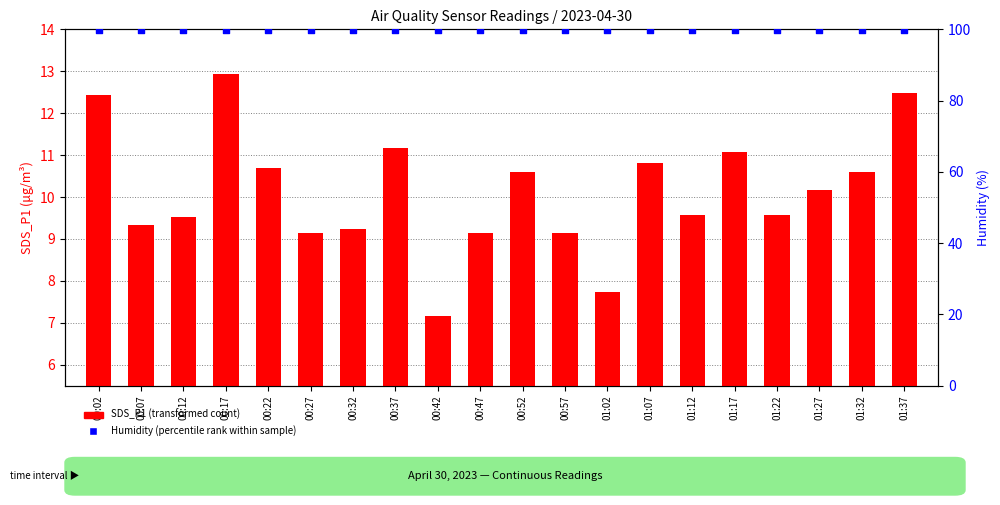

Which series has the largest total across all categories?

Humidity (percentile rank within sample)